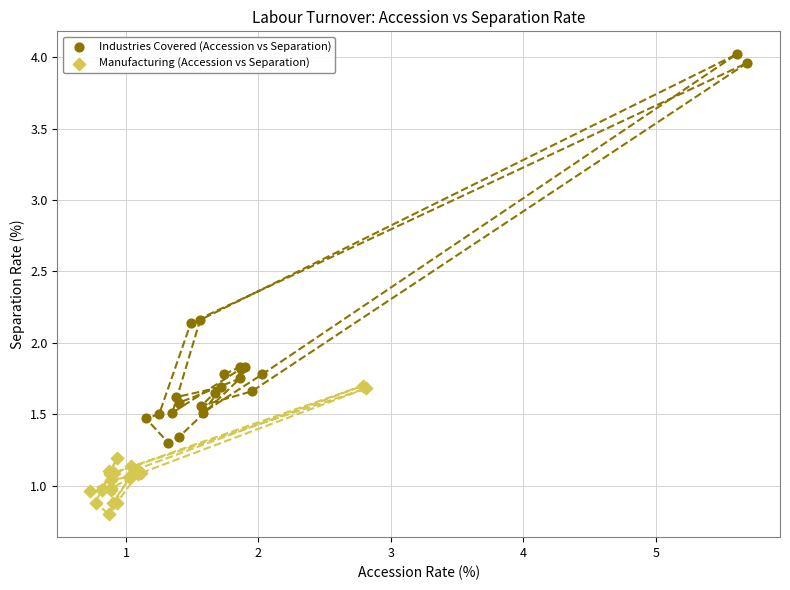

What are all the series names shown in the legend?

Industries Covered (Accession vs Separation), Manufacturing (Accession vs Separation)